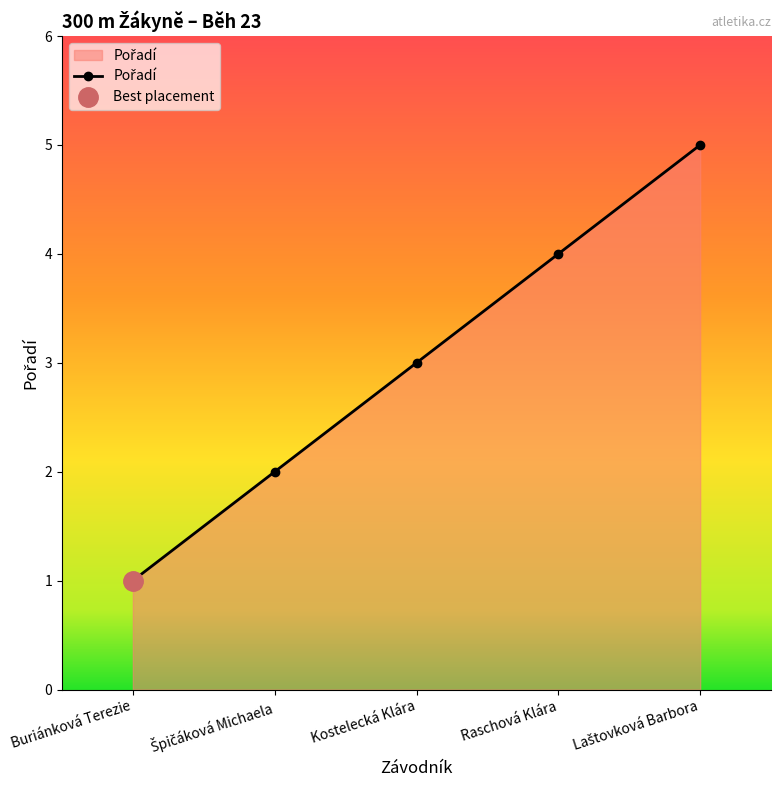

How many lines are shown in the chart?

1